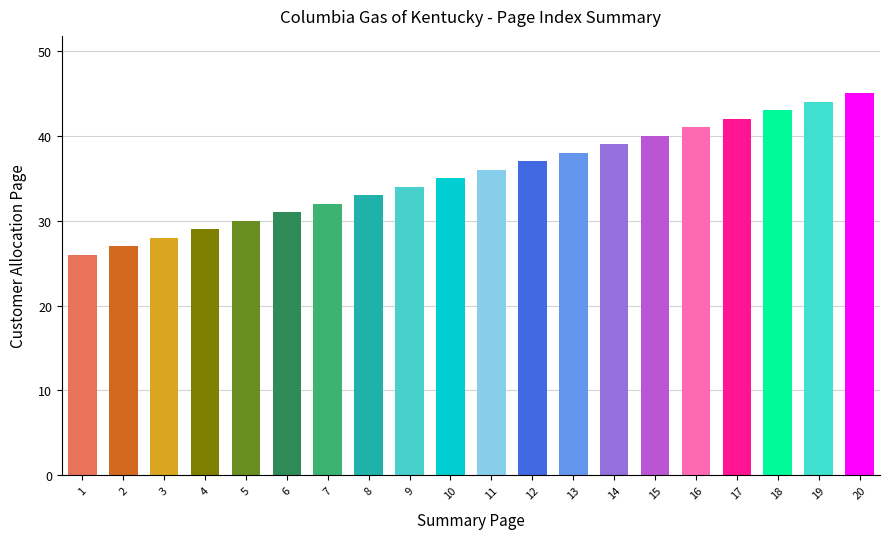

What is the difference between the maximum and minimum values?

19